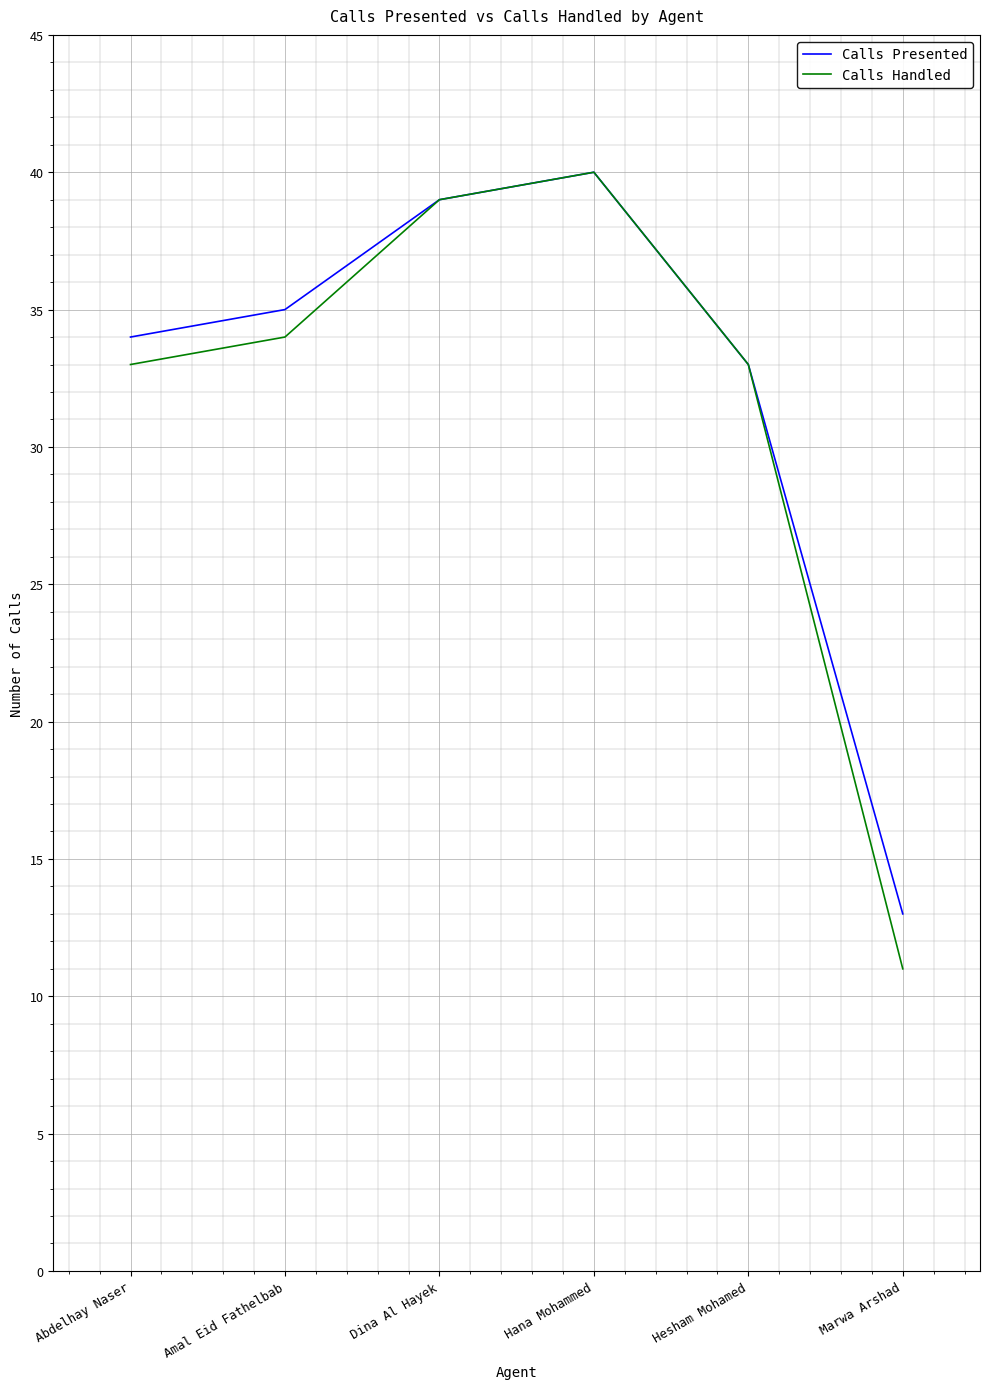

Count the number of categories in the chart.

6